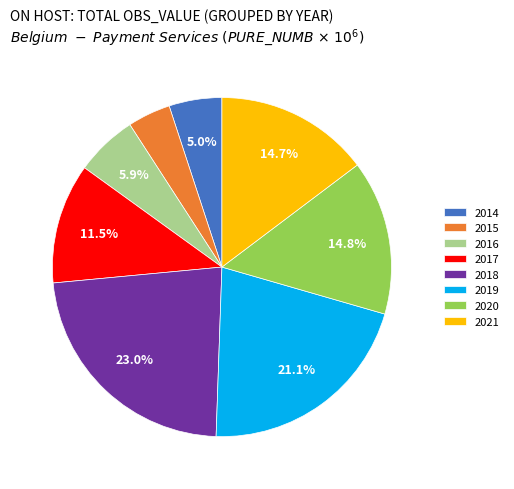

Count the number of slices in the pie.

8